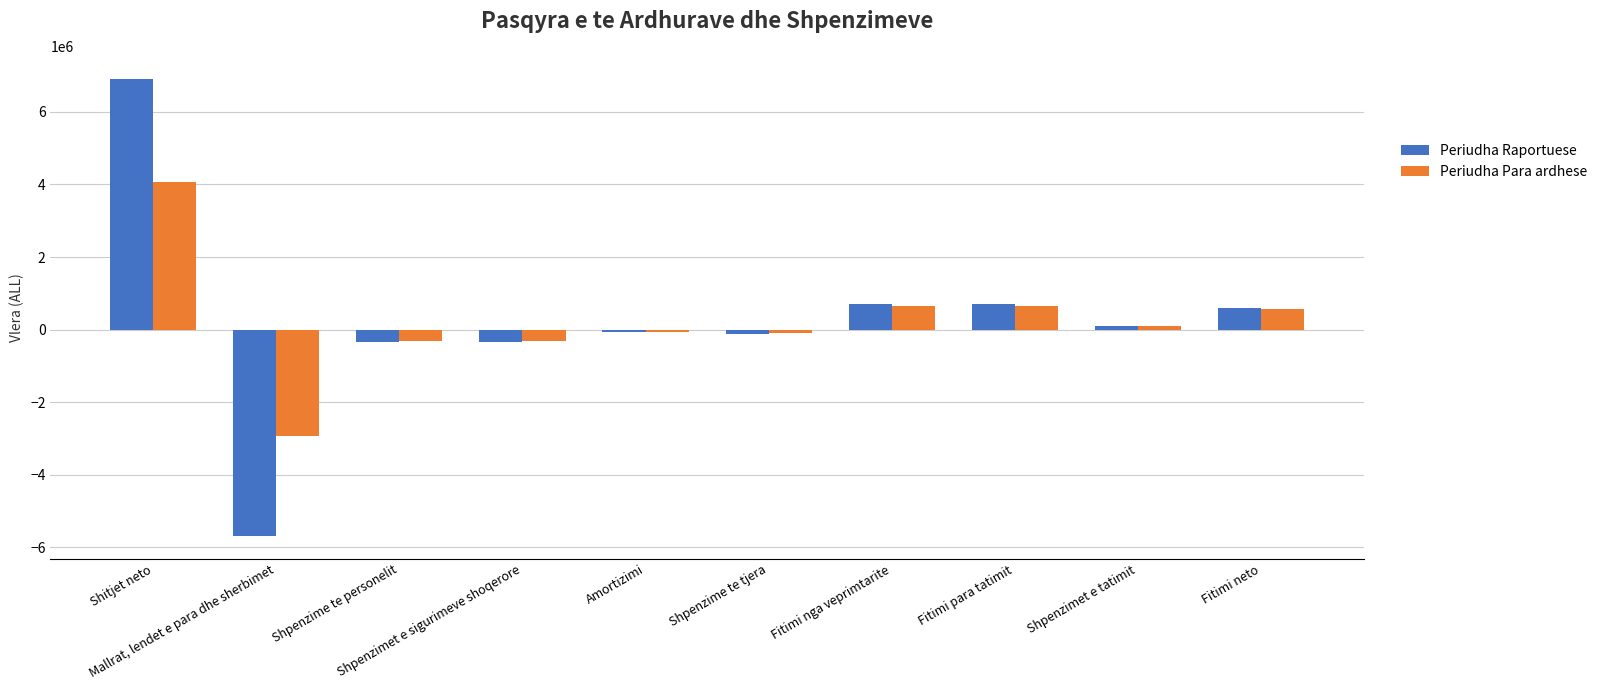

Rank the series by their maximum value, from lowest to highest.

Periudha Para ardhese, Periudha Raportuese